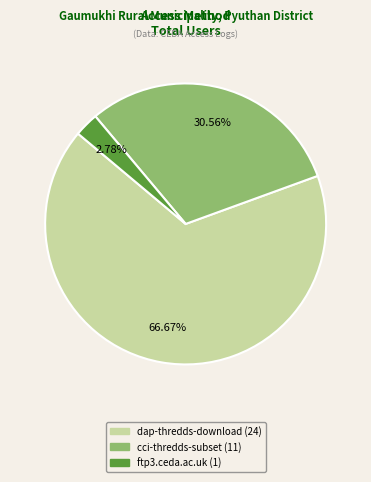

Is it true that dap-thredds-download is 81% of the pie?

False